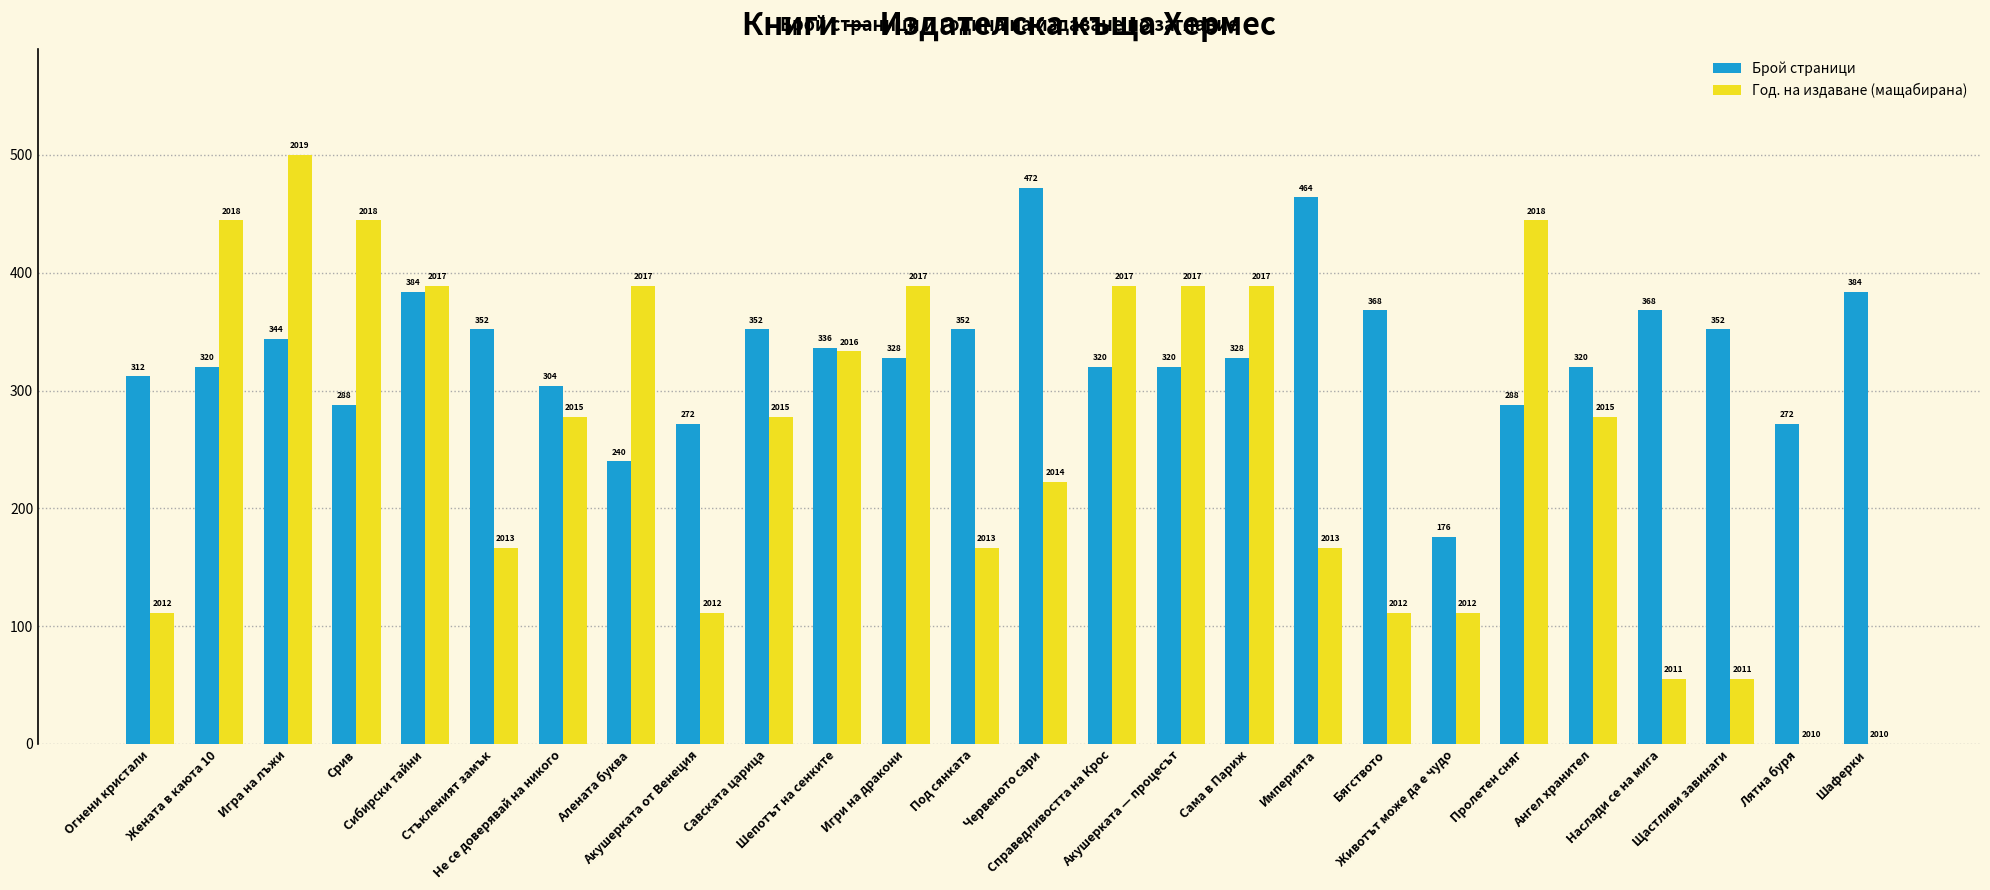

Which series has the largest range (max minus min)?

Год. на издаване (мащабирана)